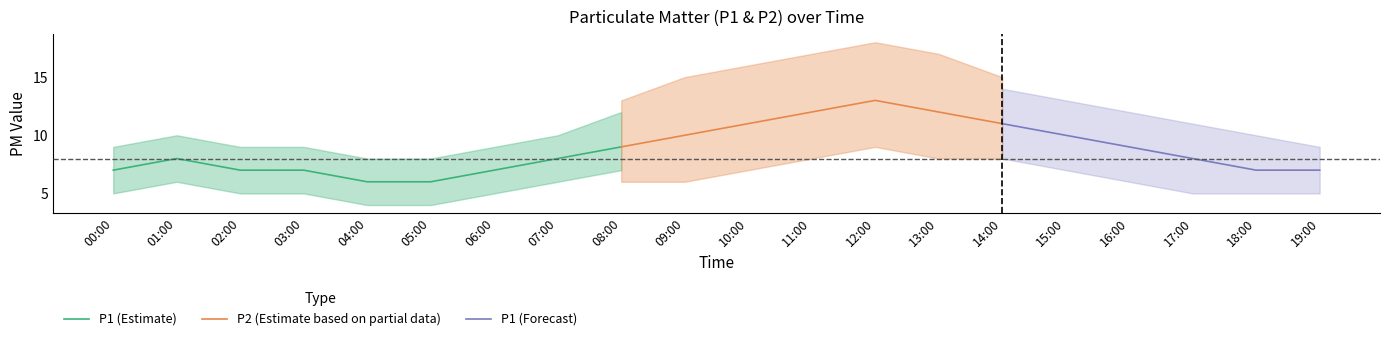

What is the difference between the P1 values at 19:00 and 01:00?

1